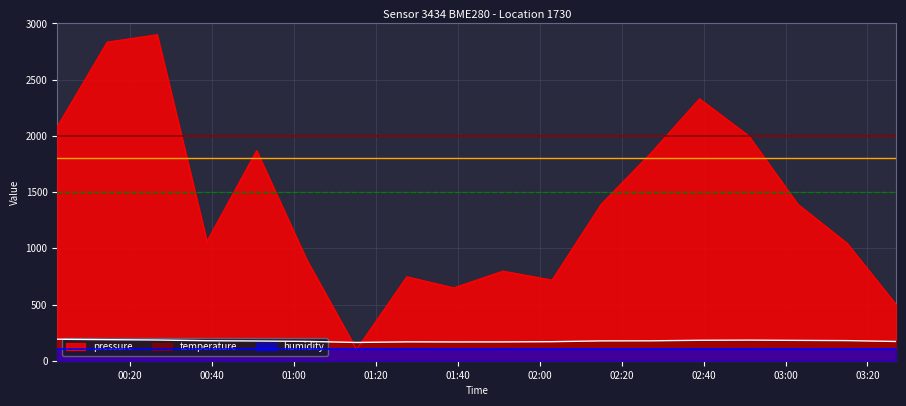

What is the value of the pressure point at the 10th from the left?

796.9